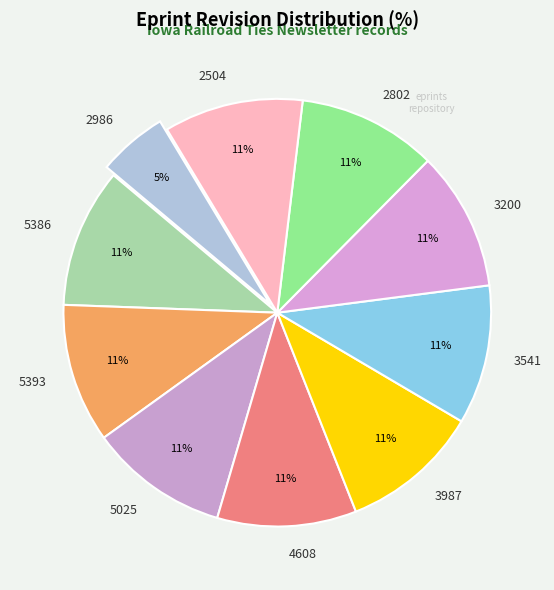

Is there any slice that represents more than half of the pie?

No